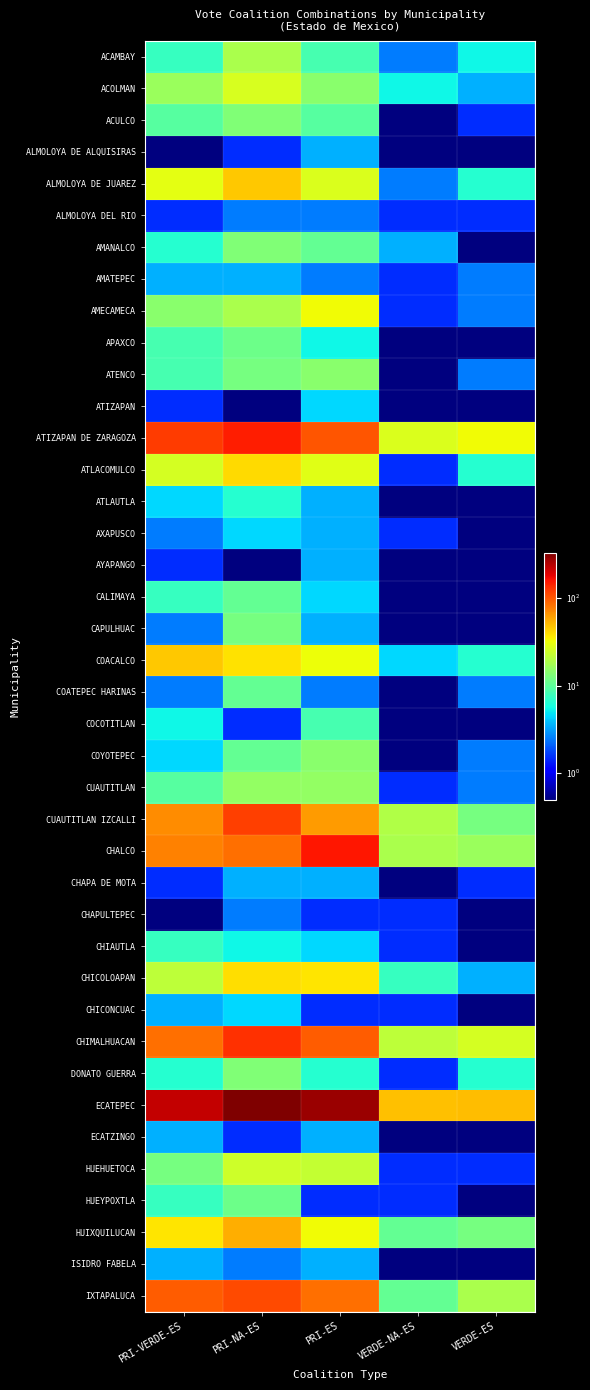

How many data points does each series have?

5